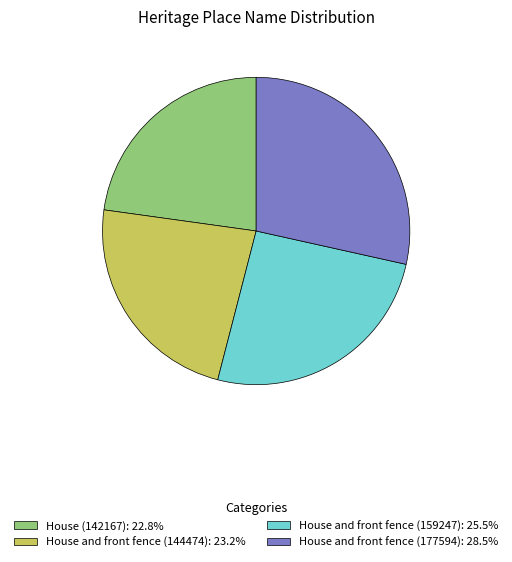

Approximately how many times larger is the value at House and front fence (177594): 28.5% compared to House and front fence (144474): 23.2%?

1.2